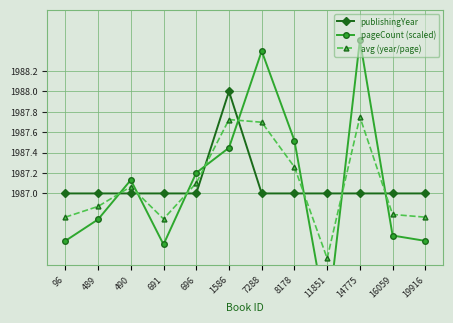

What is the spread (max minus min) of values at 96?

0.5